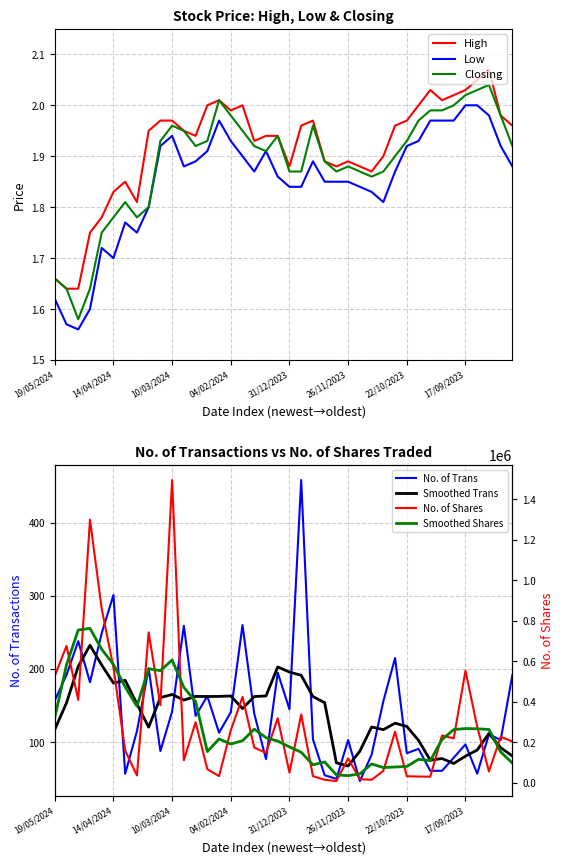

How many interior local peaks does the Low series have?

6